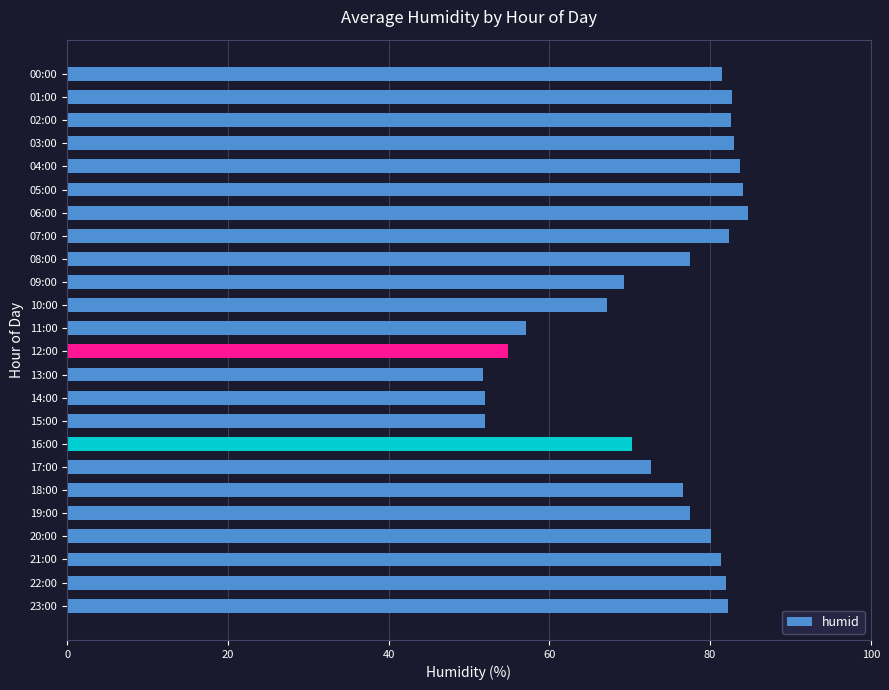

What is the minimum value shown in the chart?

51.8